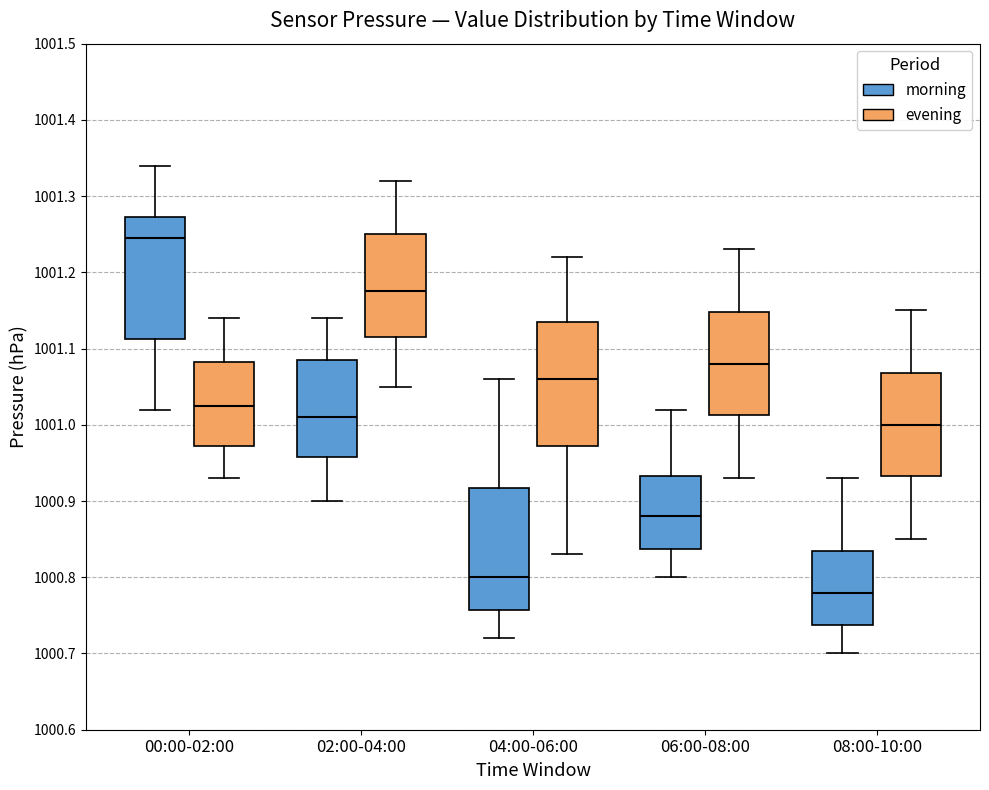

Reading left to right, read every box against the y-axis: the position of its median line, the range the box covers, and the ends of its whiskers. The values are not printed on the chart, so give them approximately, as read against the axis.

00:00-02:00 (morning): median 1001.25, box 1001.11 to 1001.27, whiskers 1001.02 to 1001.34
00:00-02:00 (evening): median 1001.03, box 1000.97 to 1001.08, whiskers 1000.93 to 1001.14
02:00-04:00 (morning): median 1001.01, box 1000.96 to 1001.09, whiskers 1000.90 to 1001.14
02:00-04:00 (evening): median 1001.18, box 1001.12 to 1001.25, whiskers 1001.05 to 1001.32
04:00-06:00 (morning): median 1000.80, box 1000.76 to 1000.92, whiskers 1000.72 to 1001.06
04:00-06:00 (evening): median 1001.06, box 1000.97 to 1001.14, whiskers 1000.83 to 1001.22
06:00-08:00 (morning): median 1000.88, box 1000.84 to 1000.93, whiskers 1000.80 to 1001.02
06:00-08:00 (evening): median 1001.08, box 1001.01 to 1001.15, whiskers 1000.93 to 1001.23
08:00-10:00 (morning): median 1000.78, box 1000.74 to 1000.84, whiskers 1000.70 to 1000.93
08:00-10:00 (evening): median 1001.00, box 1000.93 to 1001.07, whiskers 1000.85 to 1001.15